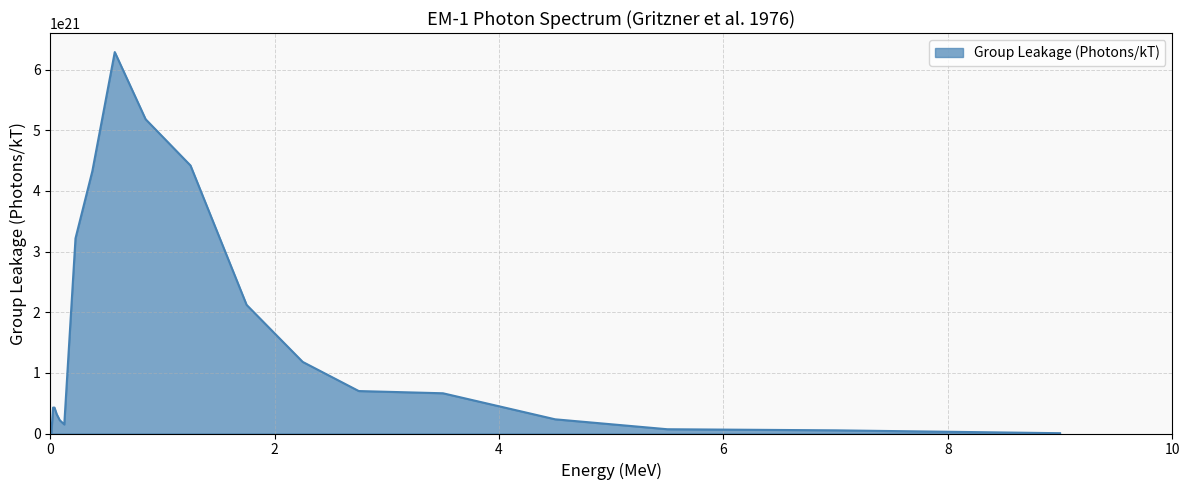

Reading left to right, transcribe all the data shown in this chart.

0	427300999999999967232	427300999999999967232	317603000000000032768	218352000000000000000	149399000000000000000	3217820000000000131072	4325250000000000196608	6289370000000000458752	5181939999999999868928	4419280000000000000000	2120840000000000000000	1180560000000000000000	699980000000000000000	663414000000000065536	234023000000000000000	70311400000000000000	52237300000000000000	5014780000000000000